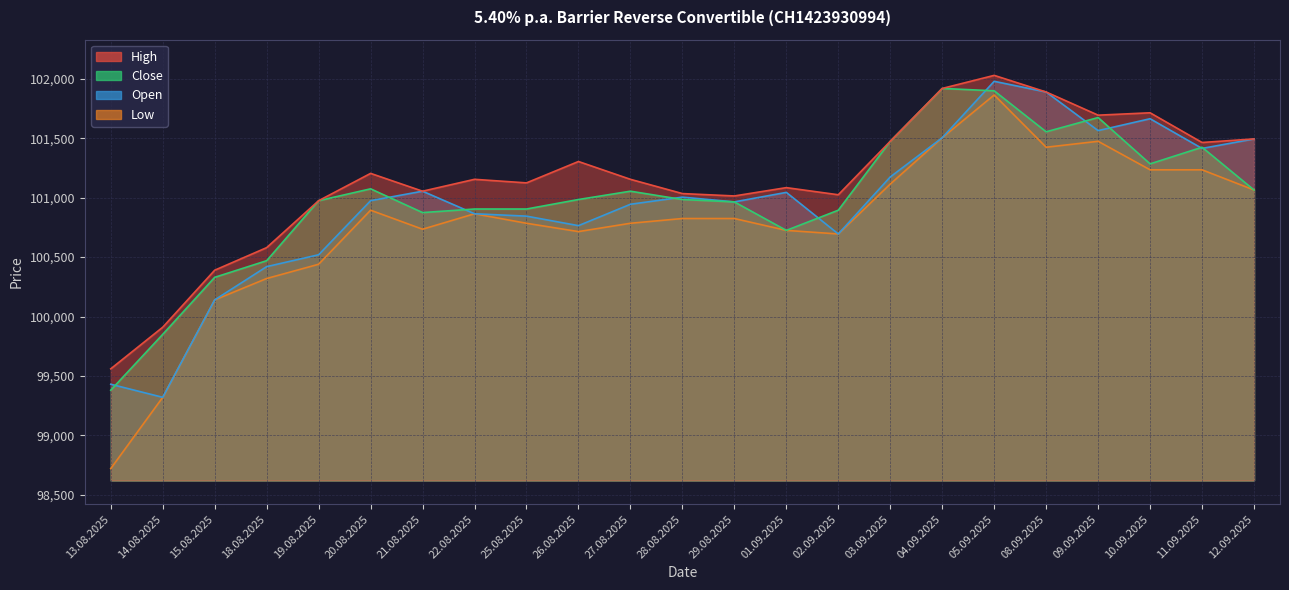

Which series ends up on top after the final intersection of Close and Open?

Open